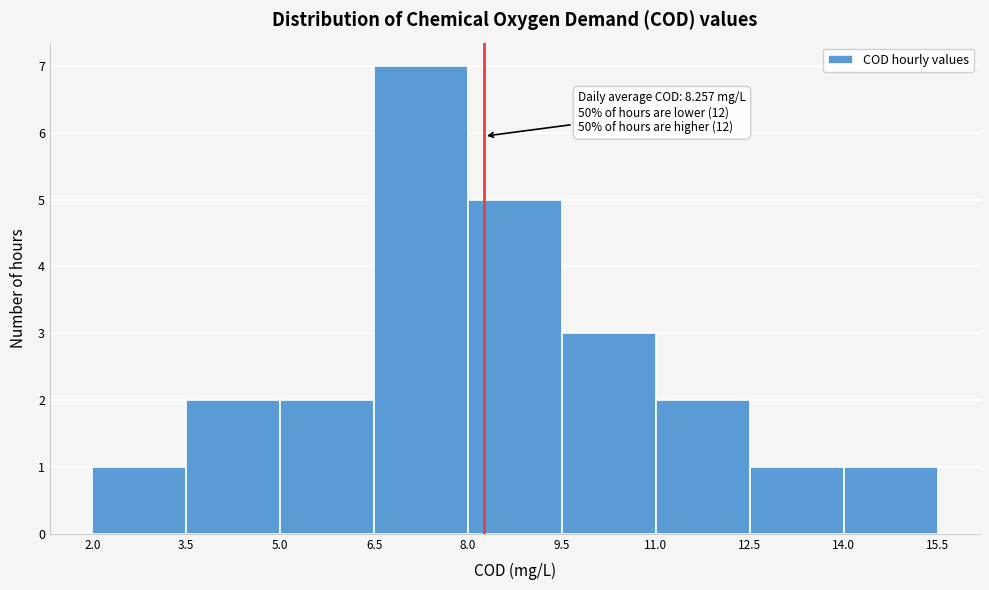

Which range on the x-axis has the tallest bar?

6.5 to 8.0